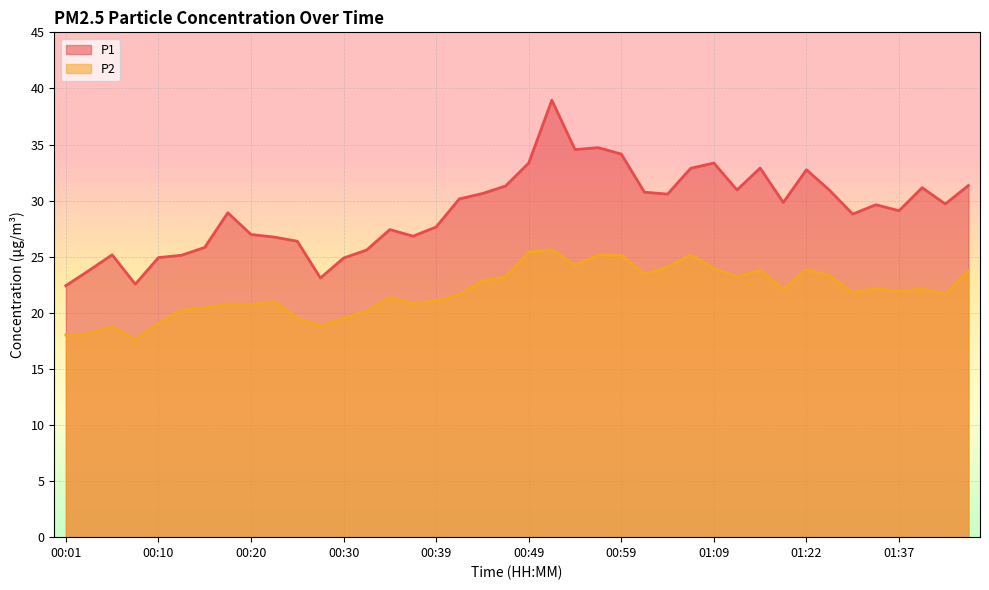

Is the value of P1 at 00:52 greater than the value of P2 at 00:03?

Yes